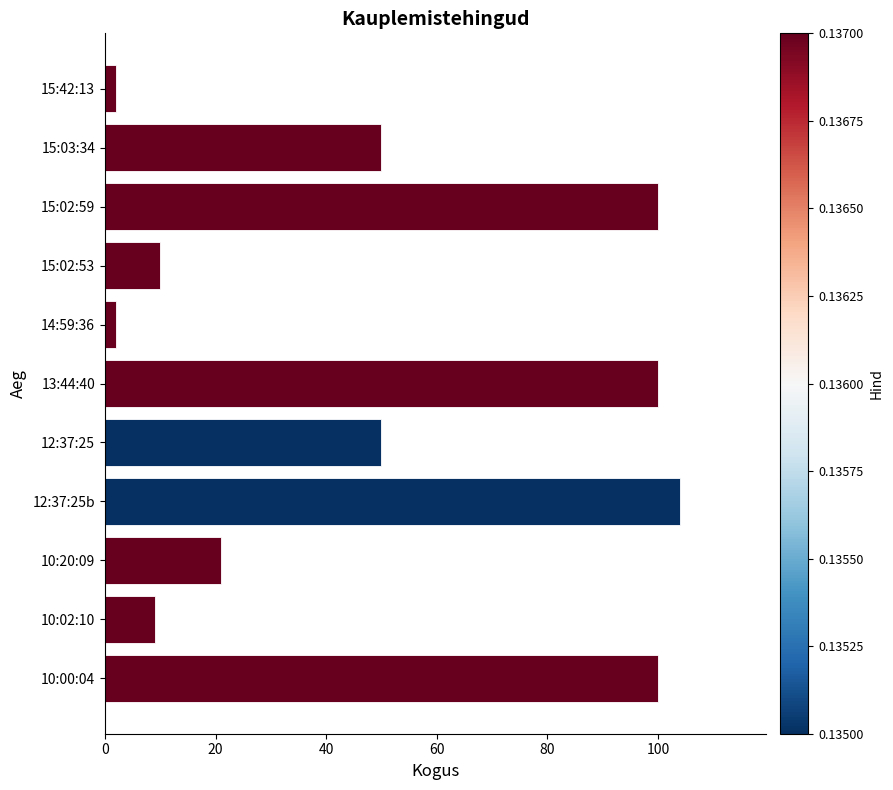

How many values are below 50?

5